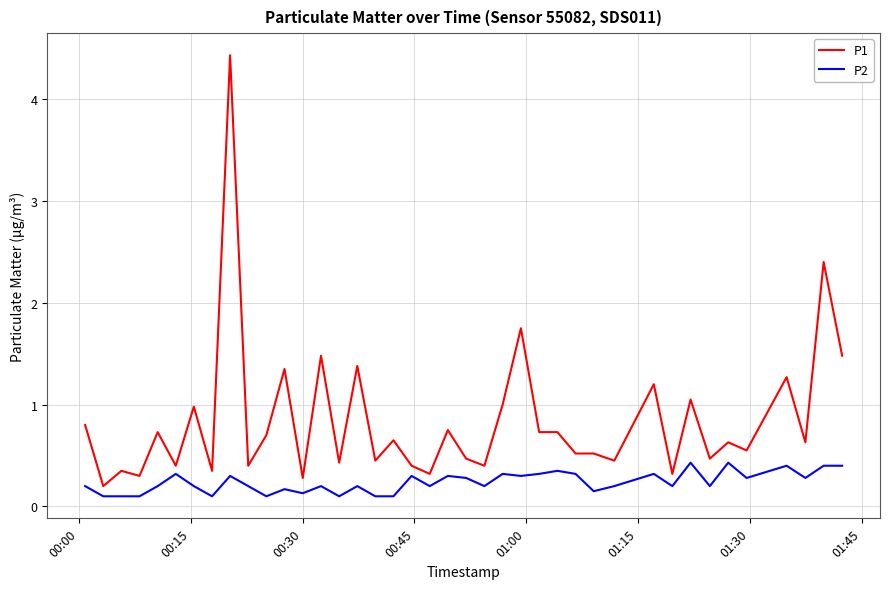

List the series in order of their peak value, lowest first.

P2, P1